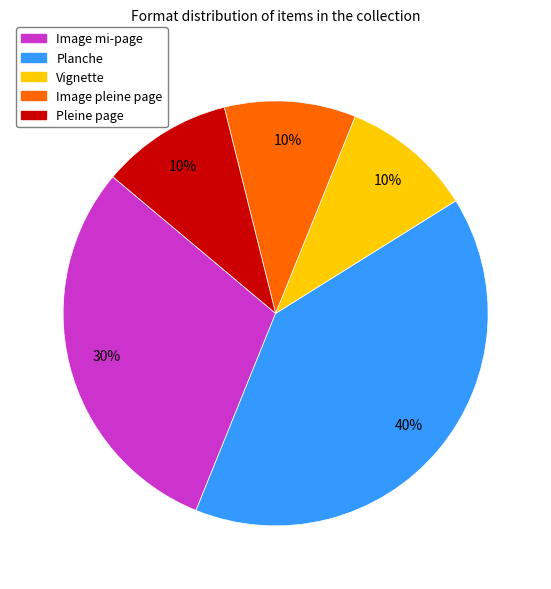

To the nearest percent, what is the combined percentage of Image pleine page and Pleine page?

20%